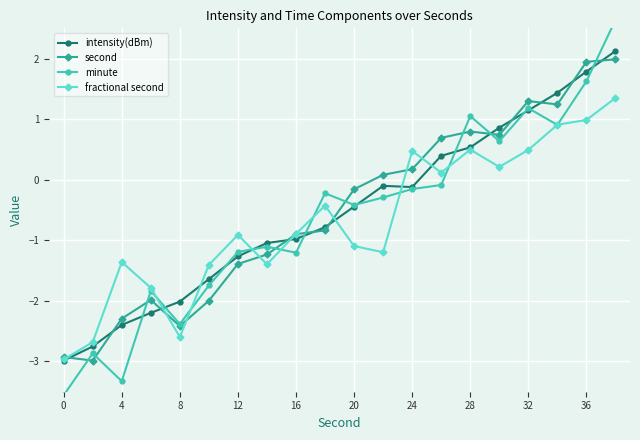

What is the value of the second point at the 19th from the left?

1.9